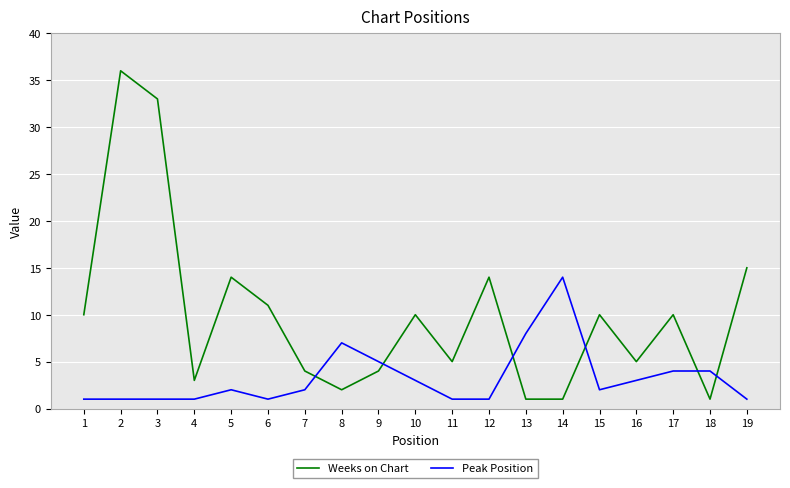

Reading right to left, extract all data points from this chart.

Weeks on Chart: 19=15	18=1	17=10	16=5	15=10	14=1	13=1	12=14	11=5	10=10	9=4	8=2	7=4	6=11	5=14	4=3	3=33	2=36	1=10
Peak Position: 19=1	18=4	17=4	16=3	15=2	14=14	13=8	12=1	11=1	10=3	9=5	8=7	7=2	6=1	5=2	4=1	3=1	2=1	1=1